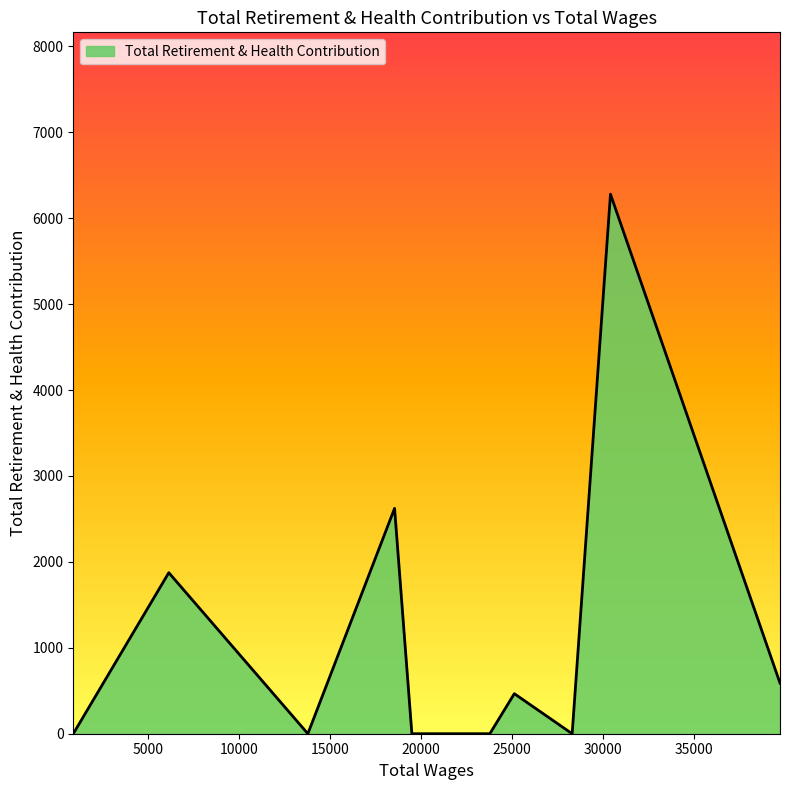

What is the greatest value displayed?

6279